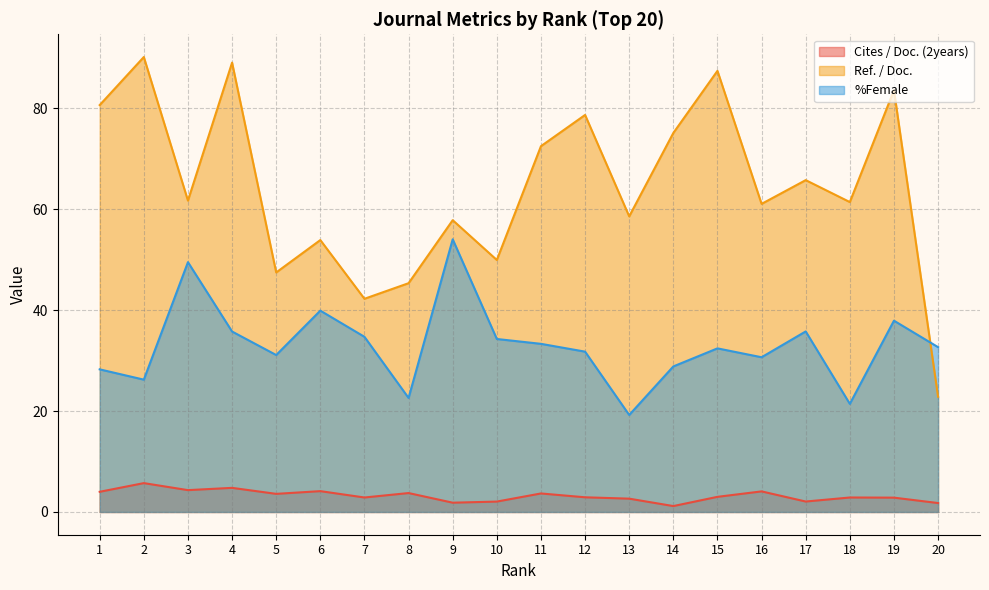

Which series has the widest spread of values?

Ref. / Doc.